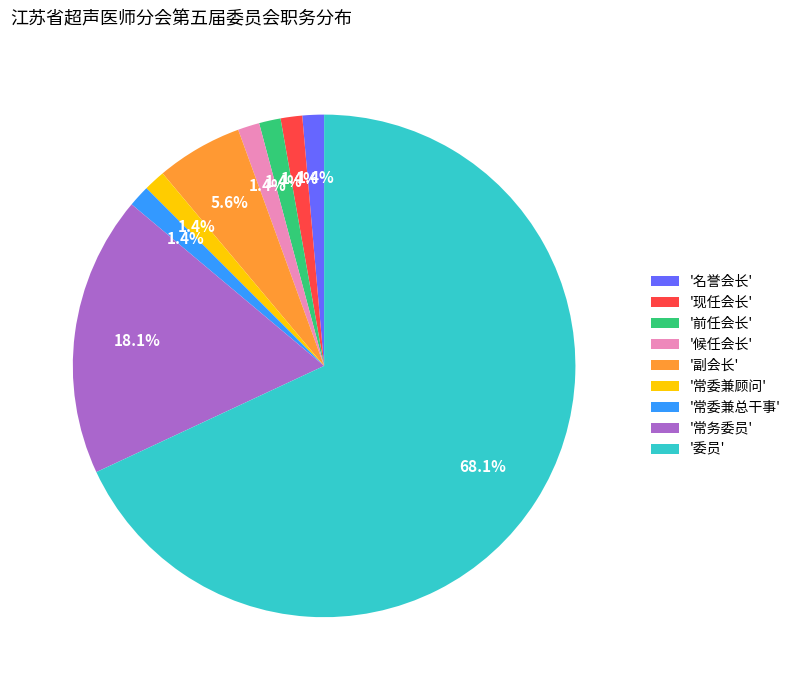

Which has a higher value, '副会长' or '委员'?

'委员'